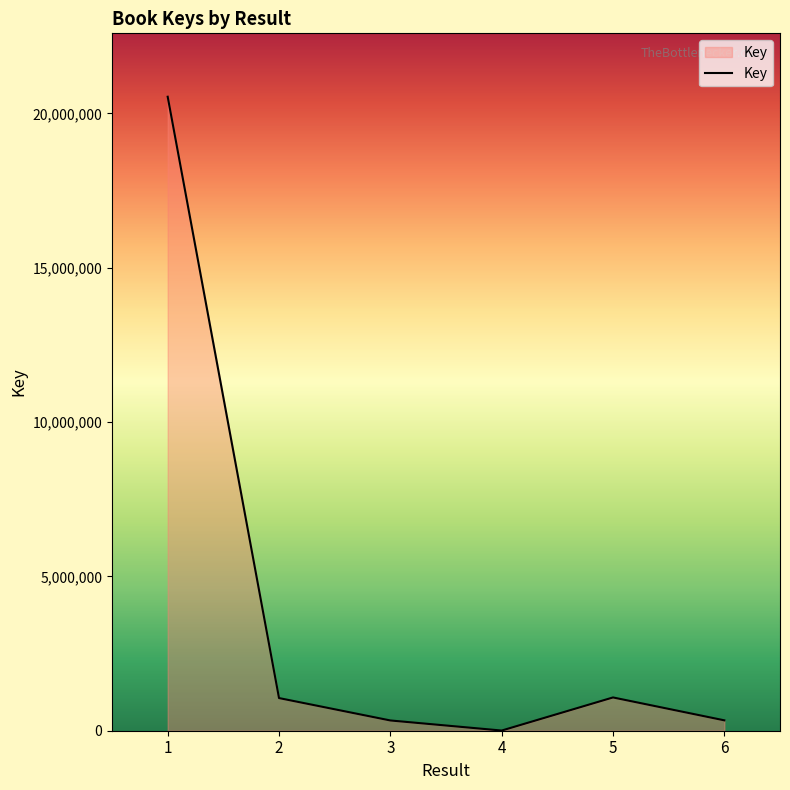

How many interior local valleys (lower than both neighbors) does the data have?

1